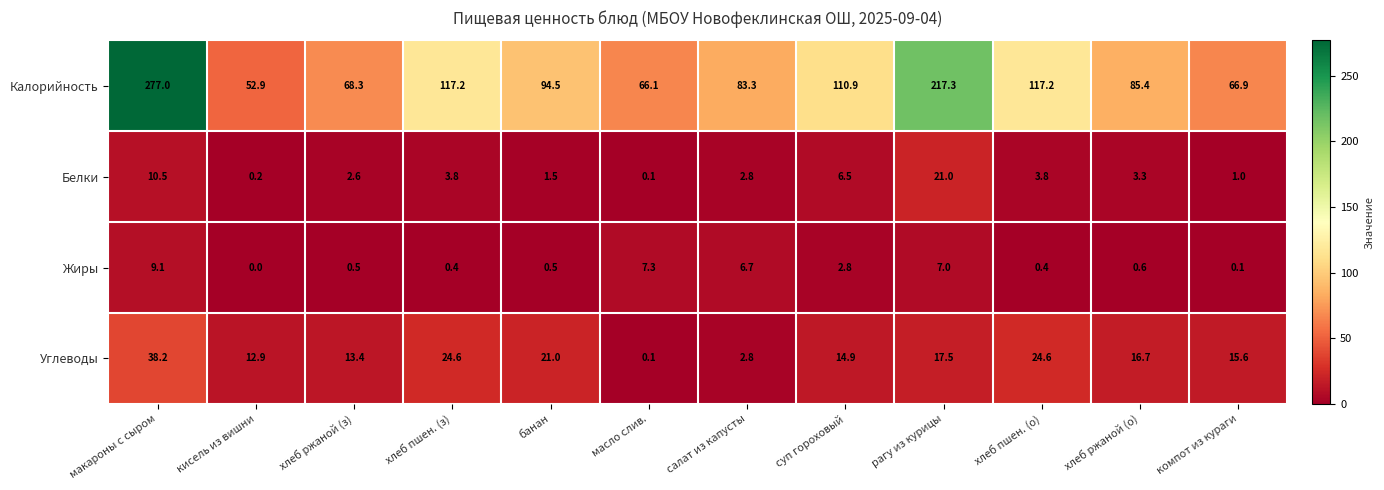

What value does the Белки series have at салат из капусты?

2.8